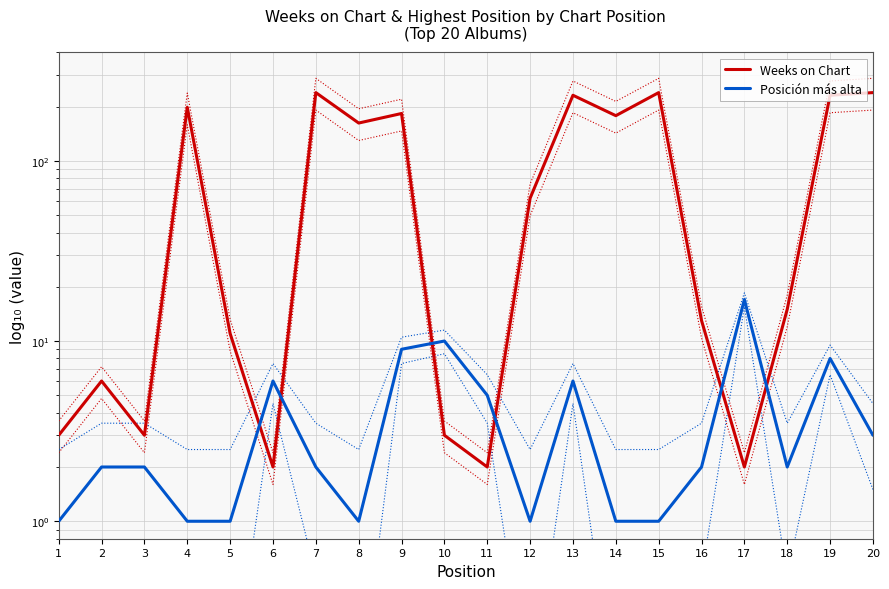

How many times do Posición más alta and Weeks on Chart cross each other?

6